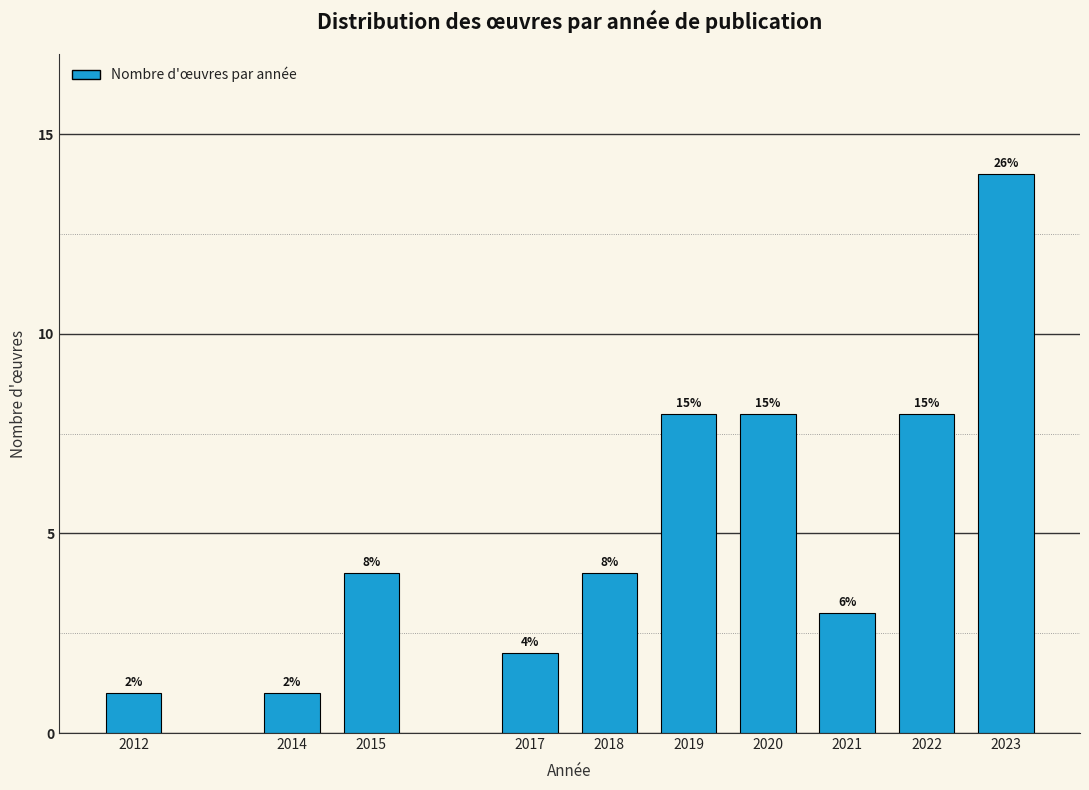

Reading left to right, transcribe all the data shown in this chart.

1	1	4	2	4	8	8	3	8	14